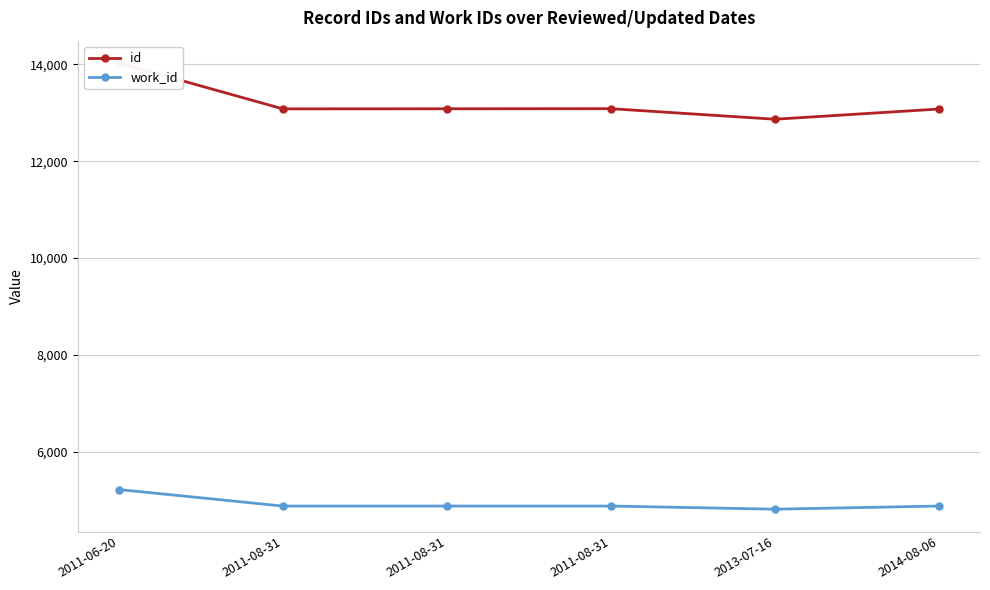

What is the approximate value of work_id at 2011-08-31, to the nearest 5?

4880